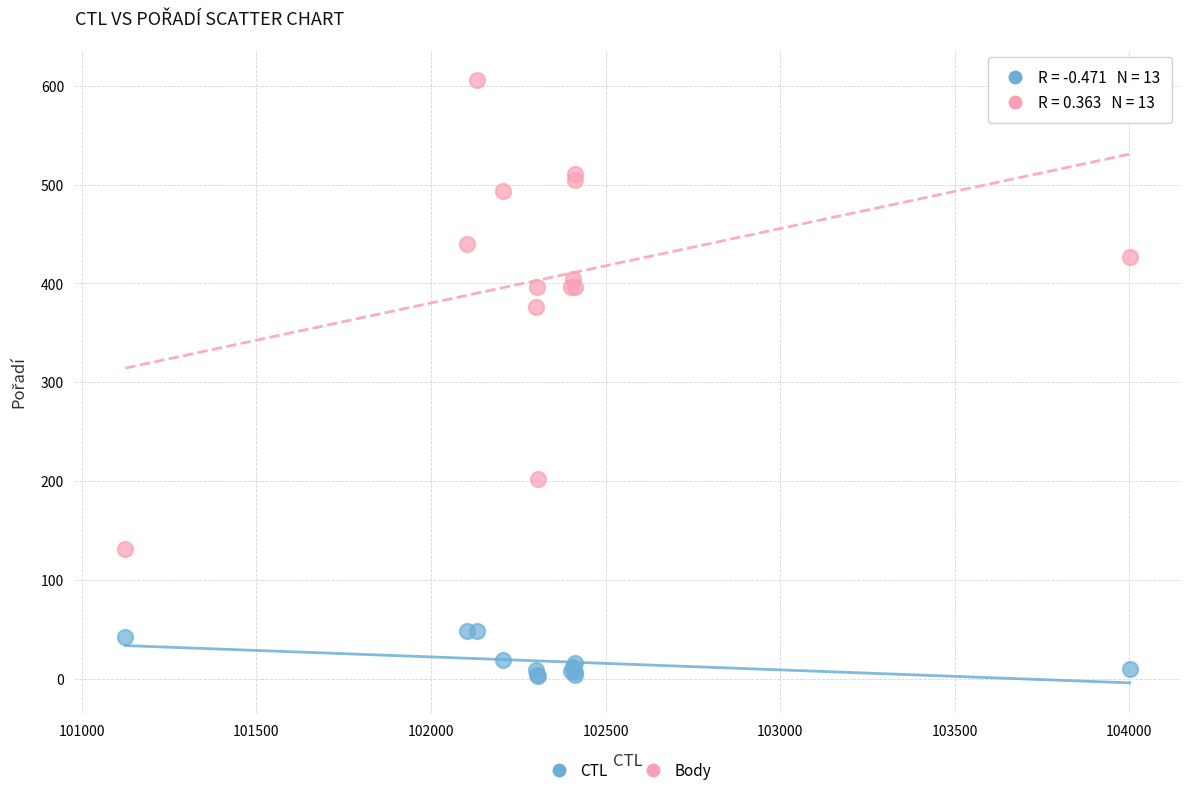

Which series reaches the maximum Y coordinate?

Body